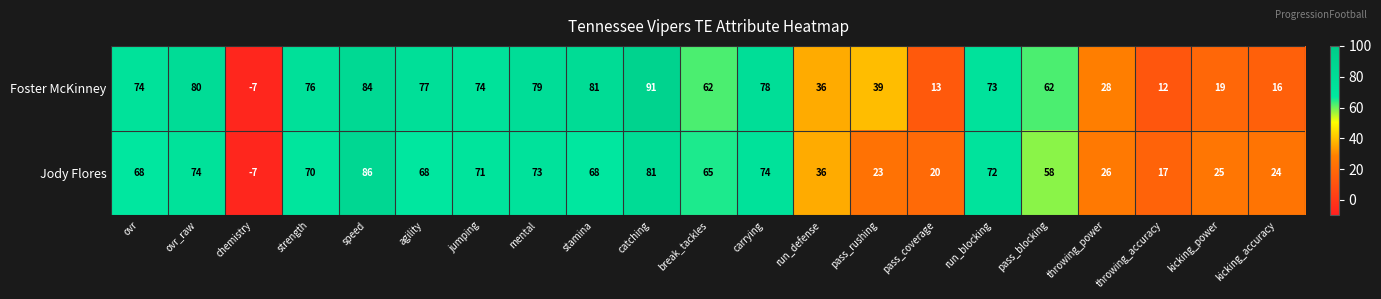

How many categories are shown in the chart?

21